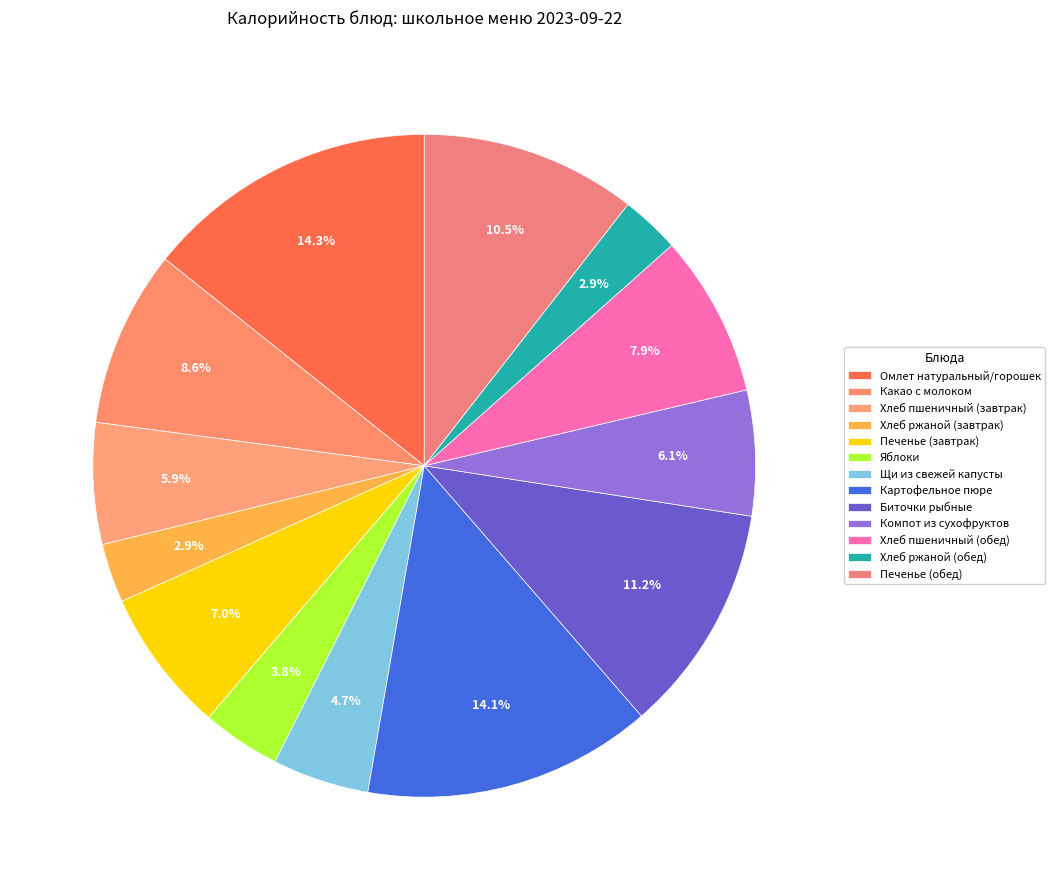

To the nearest percent, what is the average slice percentage?

8%